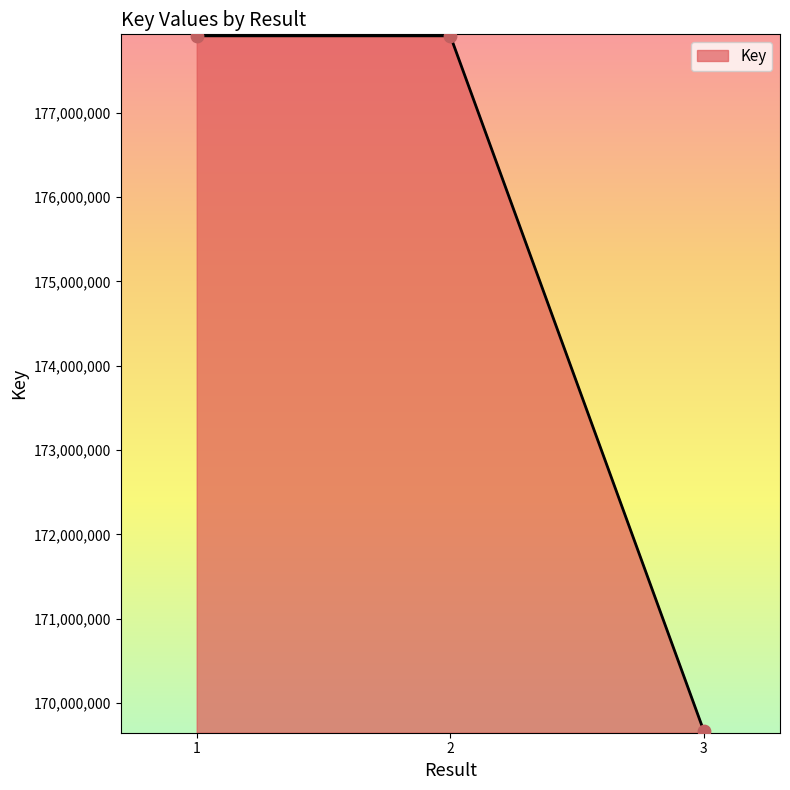

What is the change in value from 2 to 3?

-8245939